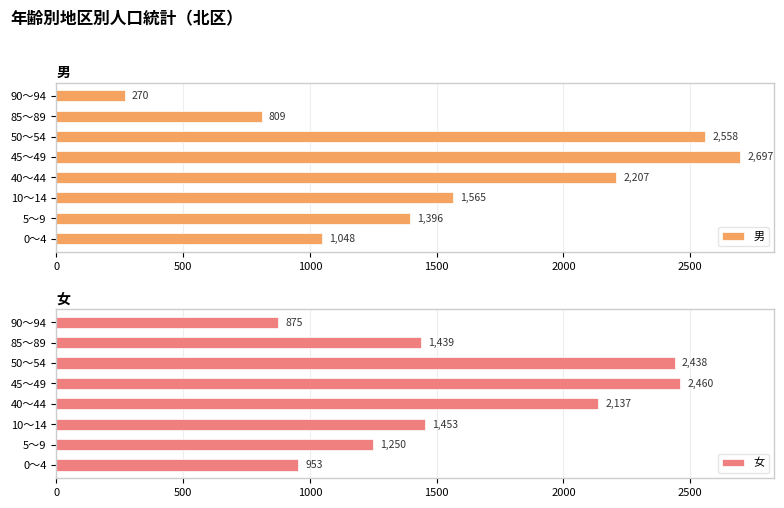

What is the difference between the 男 values at 0～4 and 10～14?

517